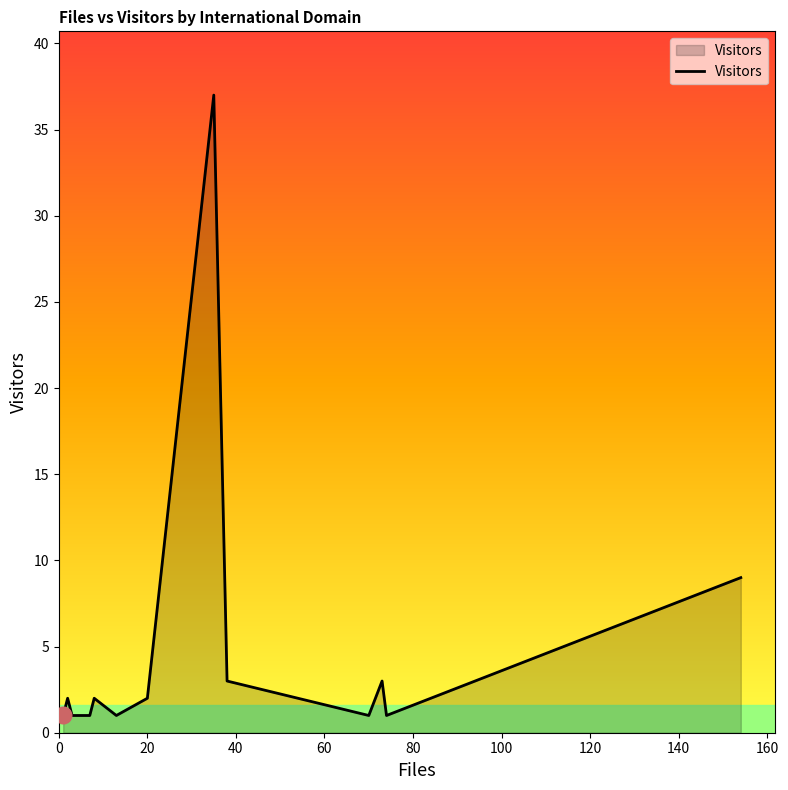

What is the minimum value shown in the chart?

1